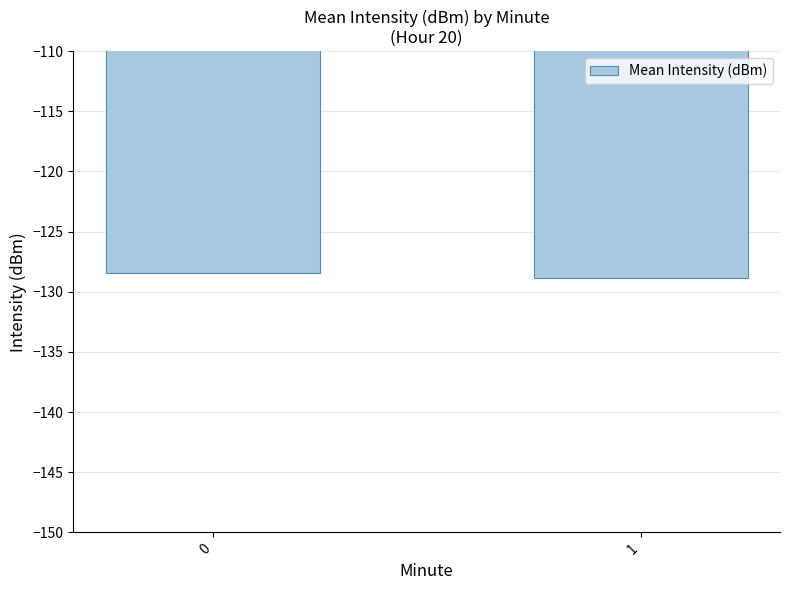

How many bars are there in total?

2